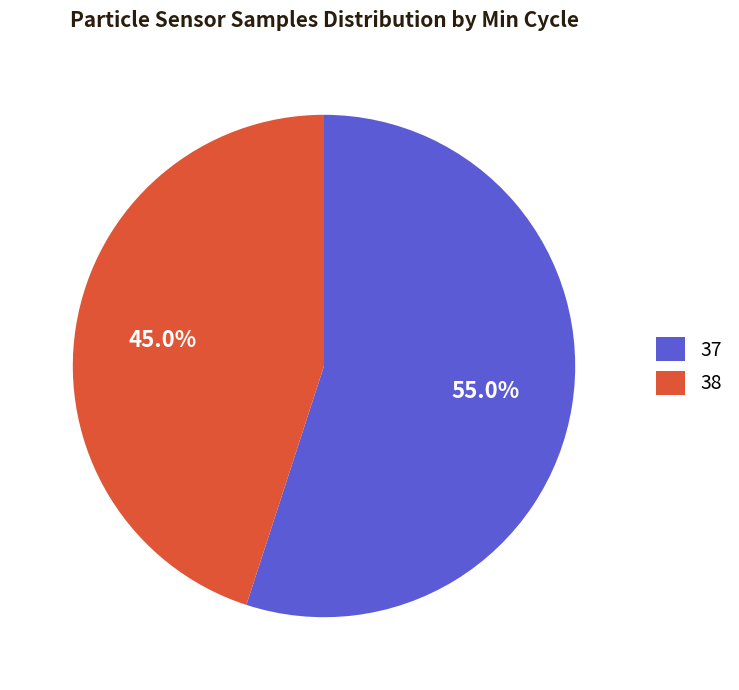

Does any single category account for the majority?

Yes